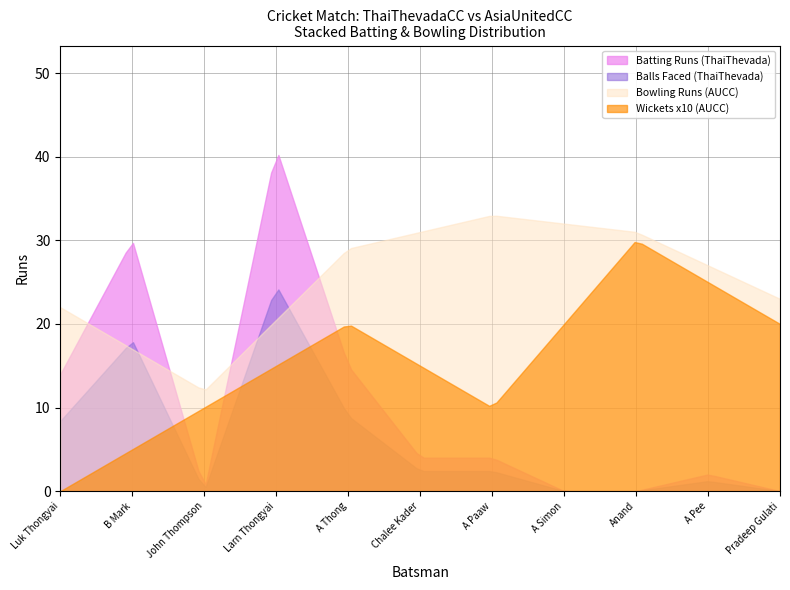

Which series has the widest spread of values?

Batting Runs (ThaiThevada)